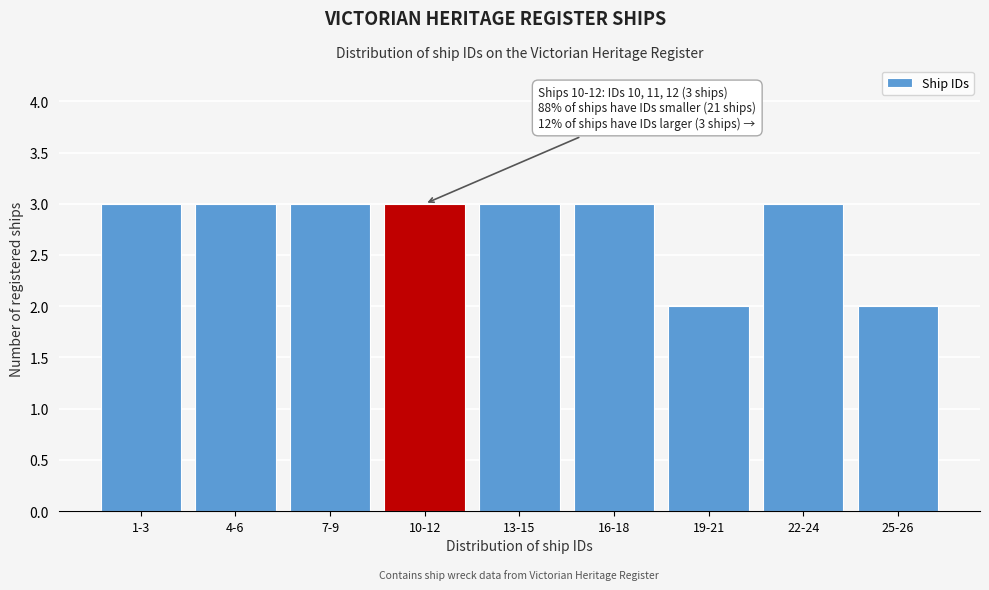

Reading right to left, list all the values displayed in this chart.

25-26=2	22-24=3	19-21=2	16-18=3	13-15=3	10-12=3	7-9=3	4-6=3	1-3=3